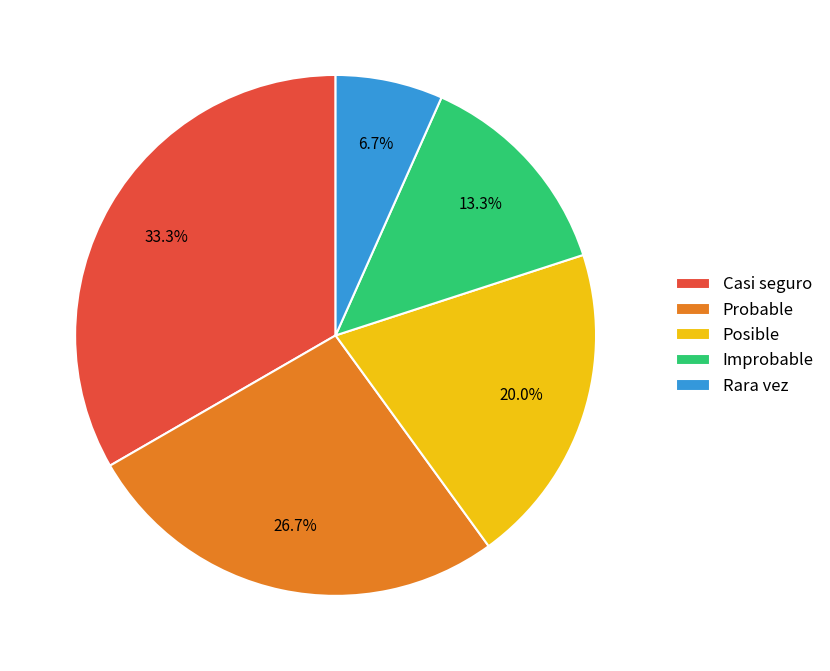

How much of the chart is everything except Improbable?

86.7%